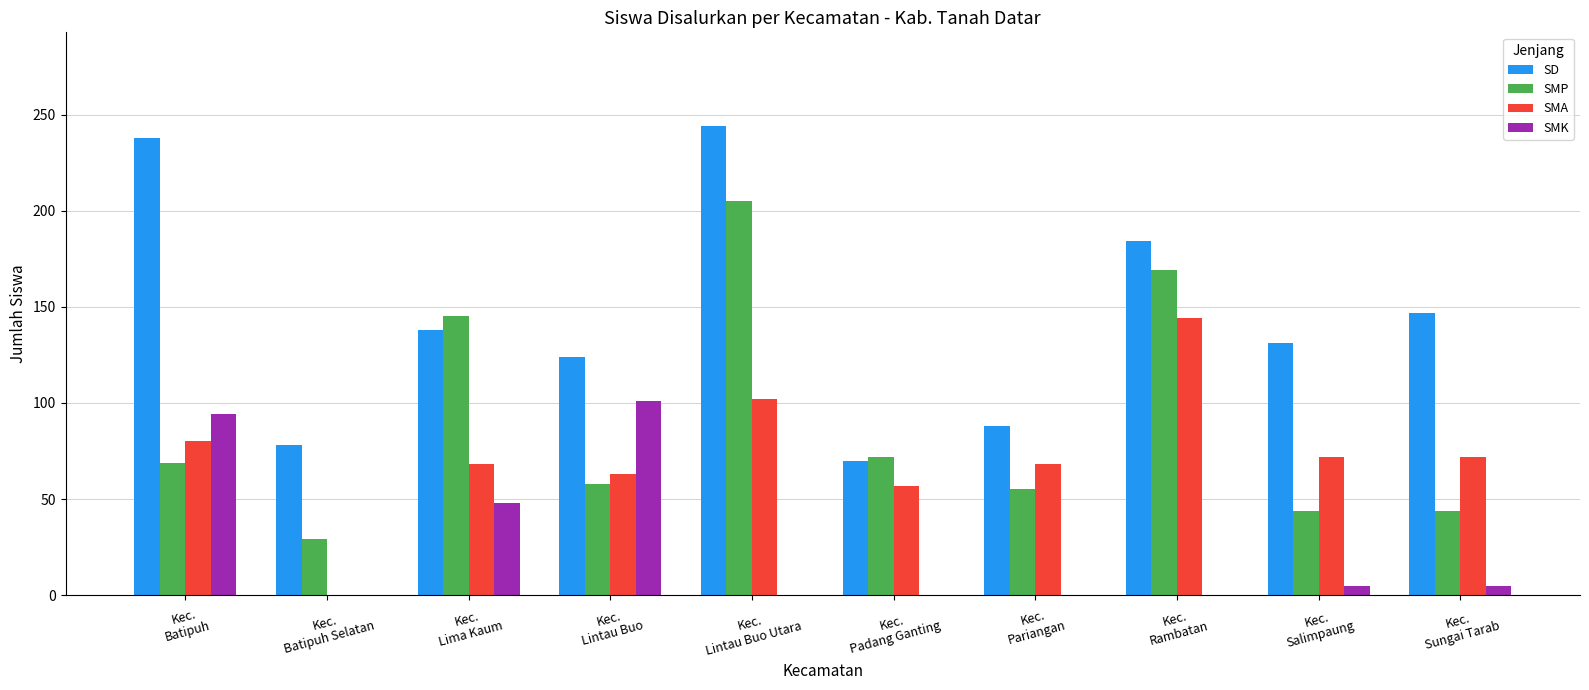

What is the sum of all SMP values?

890